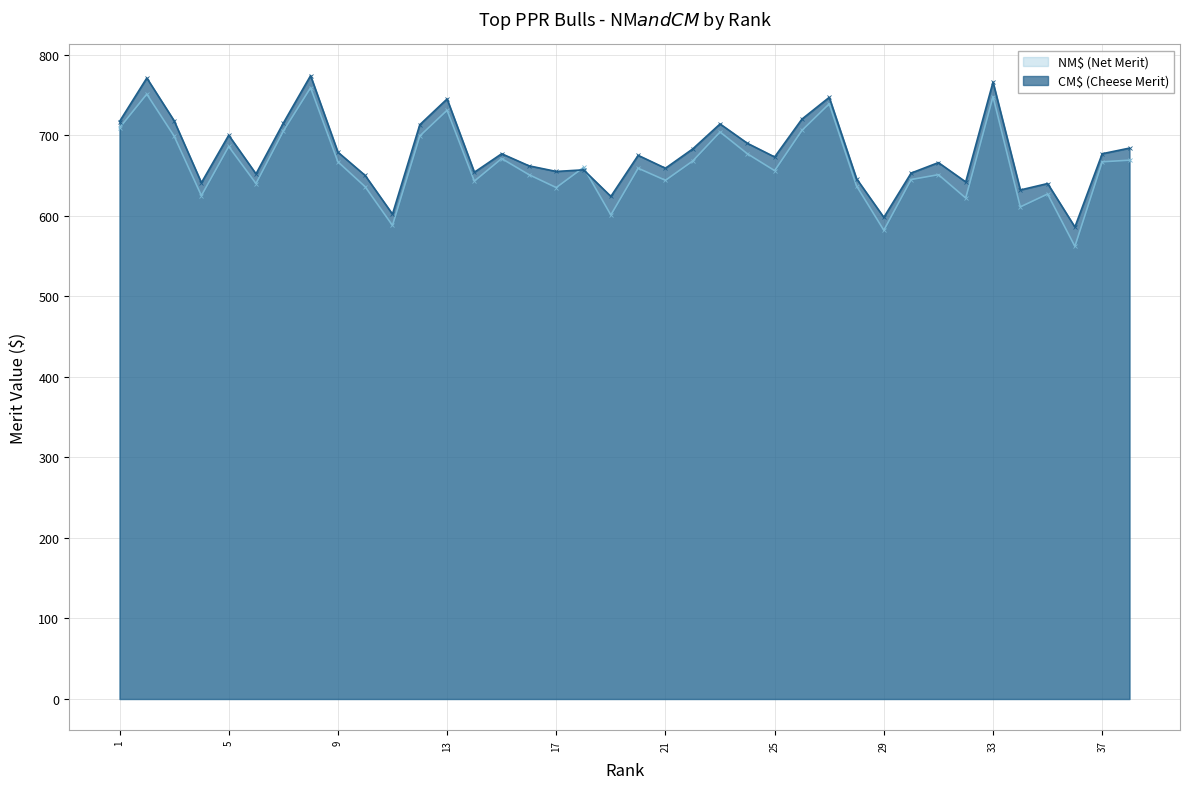

Reading left to right, what are all the values shown in this chart?

NM$ (Net Merit): 709	751	699	625	686	640	705	759	667	636	588	699	731	643	671	651	635	660	601	659	644	668	704	677	656	706	739	637	582	645	651	622	748	611	627	562	667	669
CM$ (Cheese Merit): 717	771	718	641	700	652	715	774	679	650	602	713	745	654	677	662	655	657	624	675	659	683	714	690	673	720	747	646	598	653	666	642	766	632	640	586	677	684